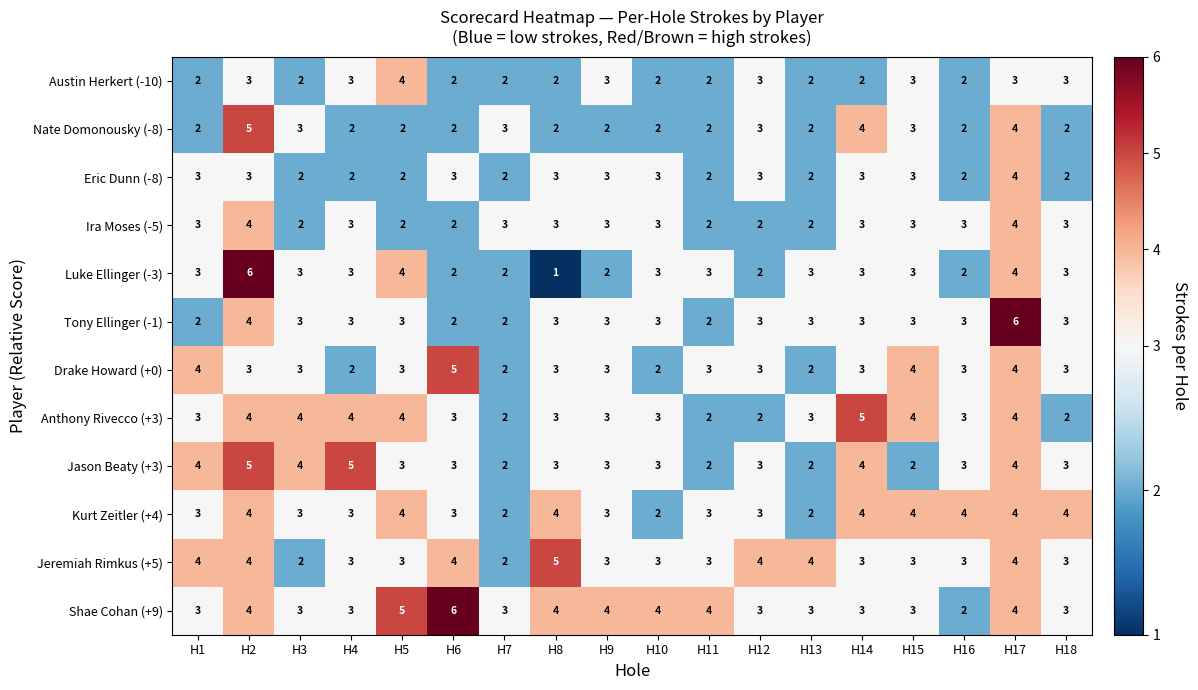

What is the average value of the Jason Beaty (+3) series?

3